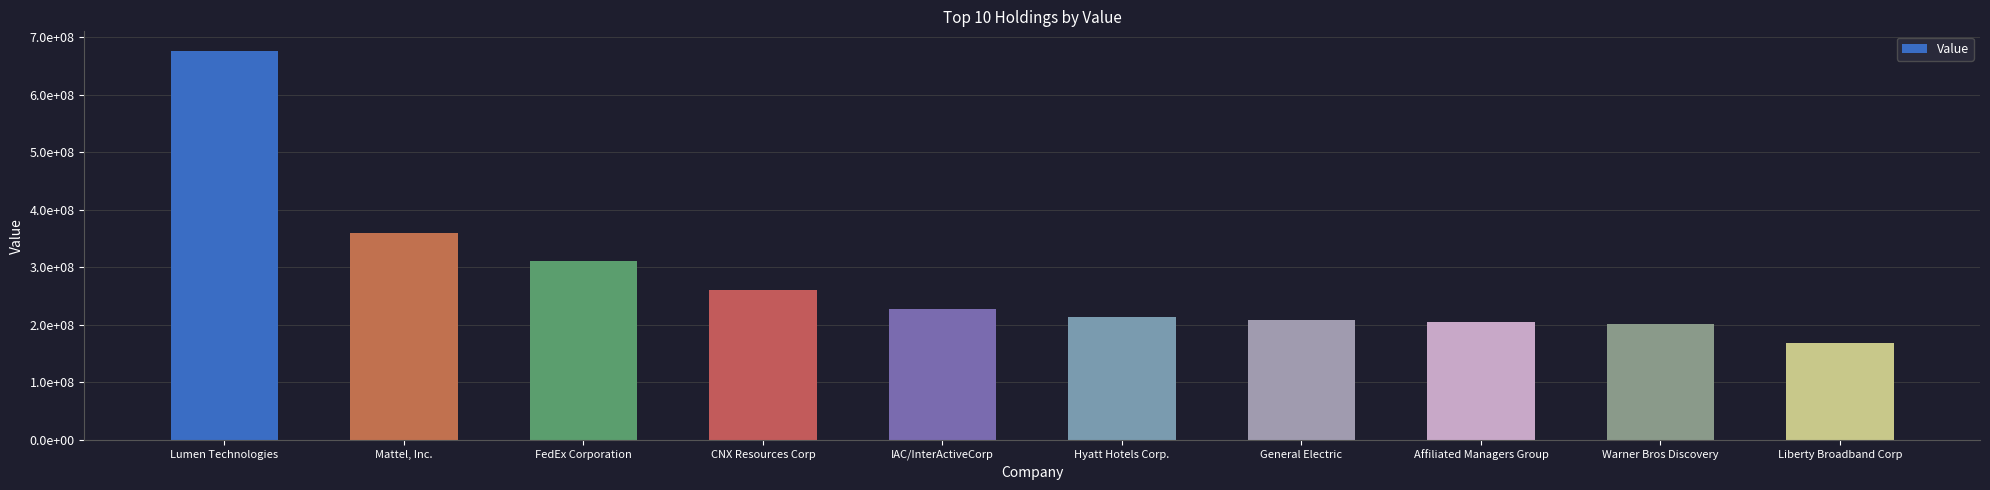

What is the average value?

282998100